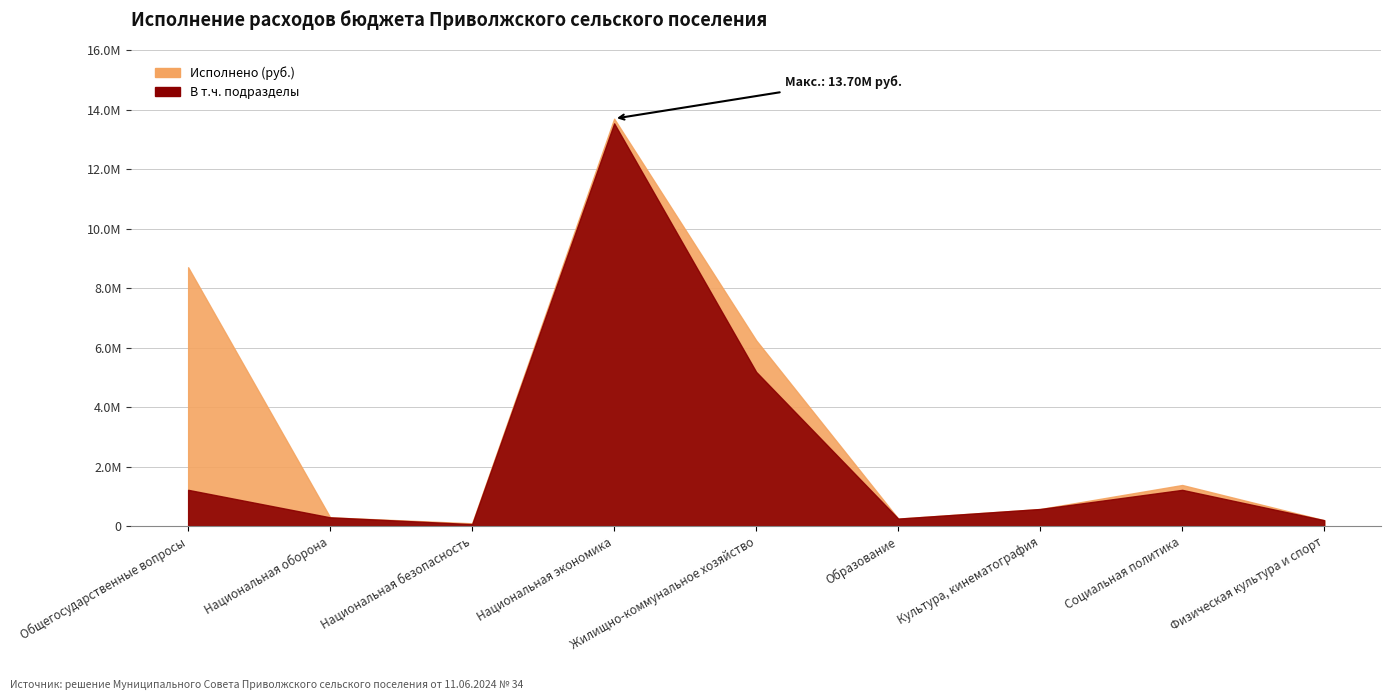

True or false: Исполнено (руб.) has more than 0 interior local peaks.

True